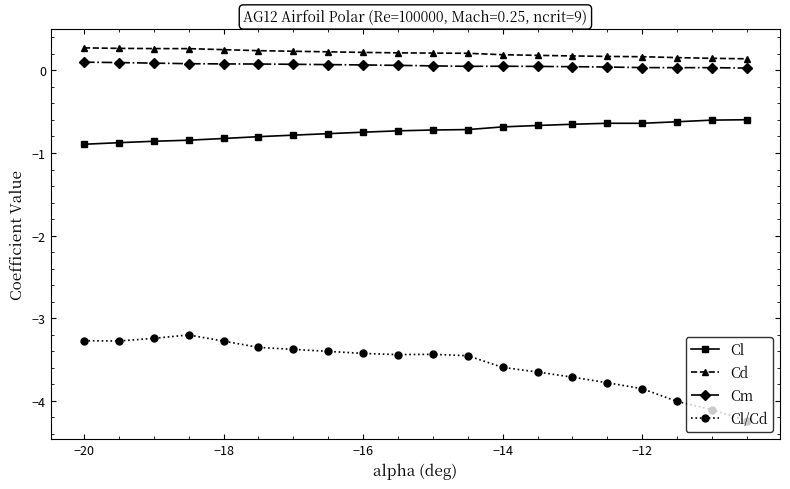

What is the smallest value displayed?

-4.2